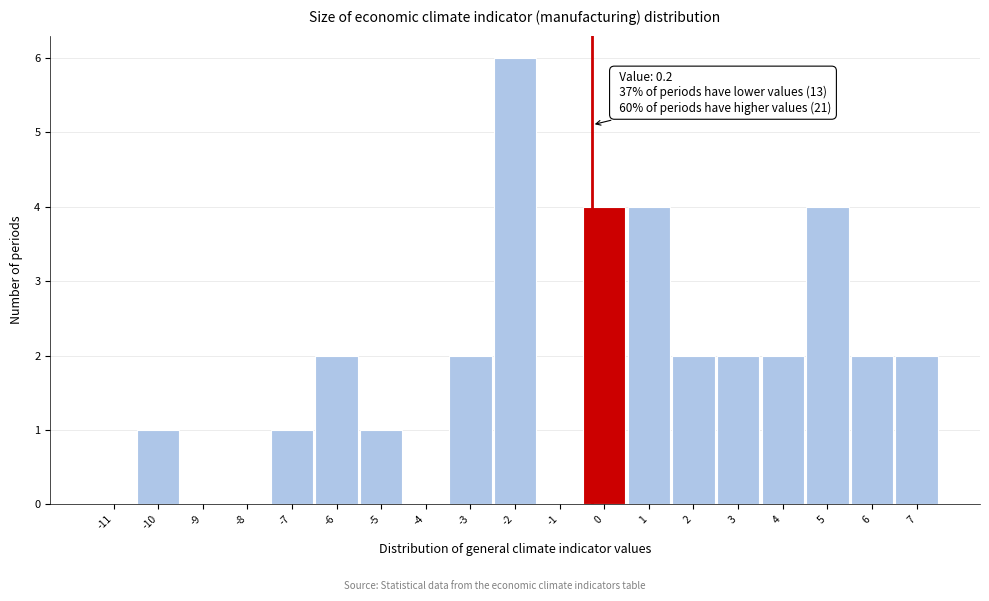

Reading left to right, list all the values displayed in this chart.

-11=0	-10=1	-9=0	-8=0	-7=1	-6=2	-5=1	-4=0	-3=2	-2=6	-1=0	0=4	1=4	2=2	3=2	4=2	5=4	6=2	7=2